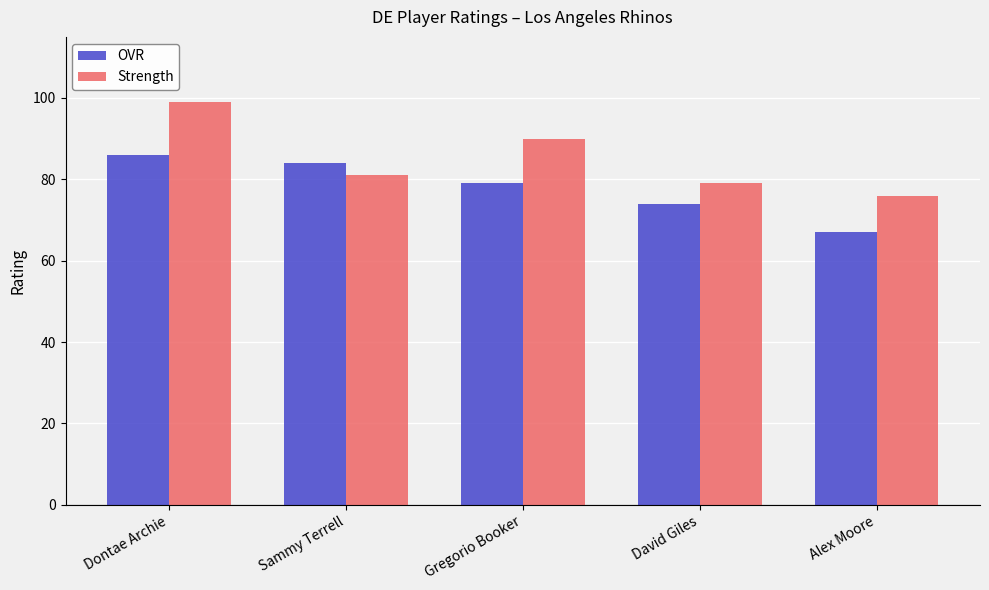

What is the difference between the maximum and minimum values in the Strength series?

23